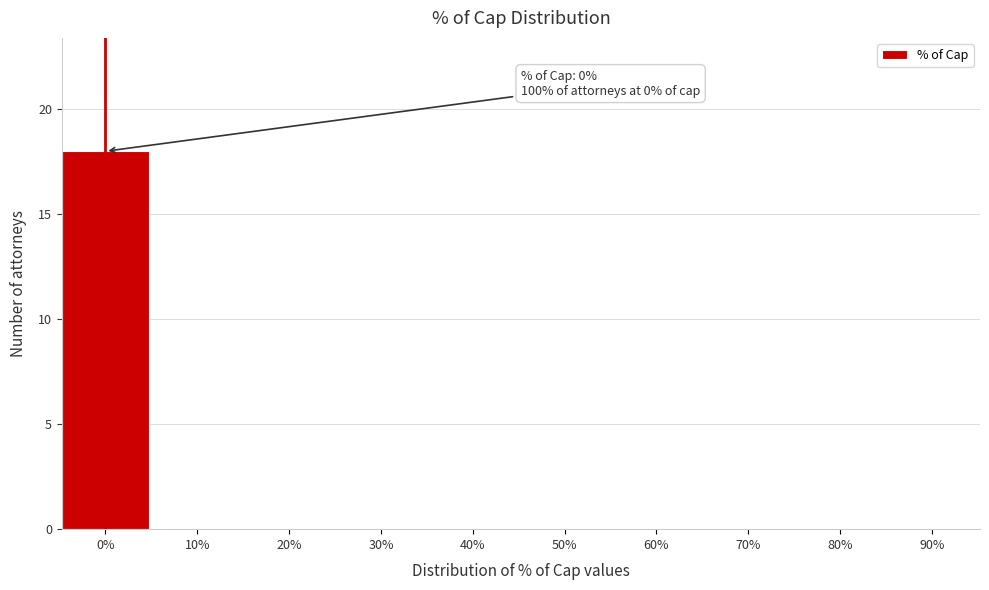

Reading left to right, what are all the values shown in this chart?

0%=18	10%=0	20%=0	30%=0	40%=0	50%=0	60%=0	70%=0	80%=0	90%=0